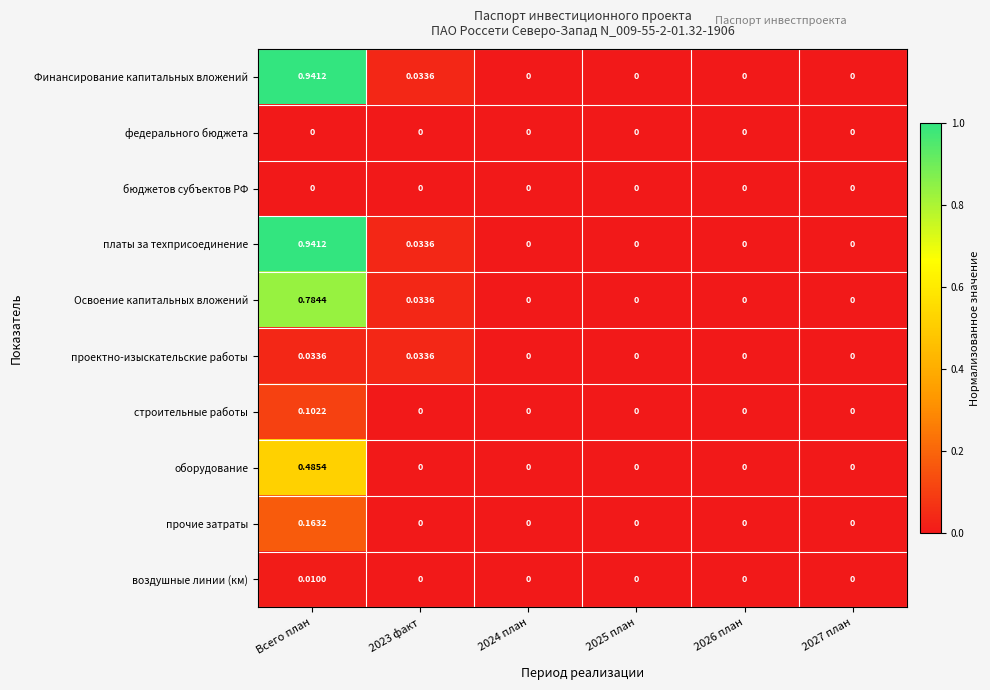

At which category is the sum across all series the highest?

Всего план